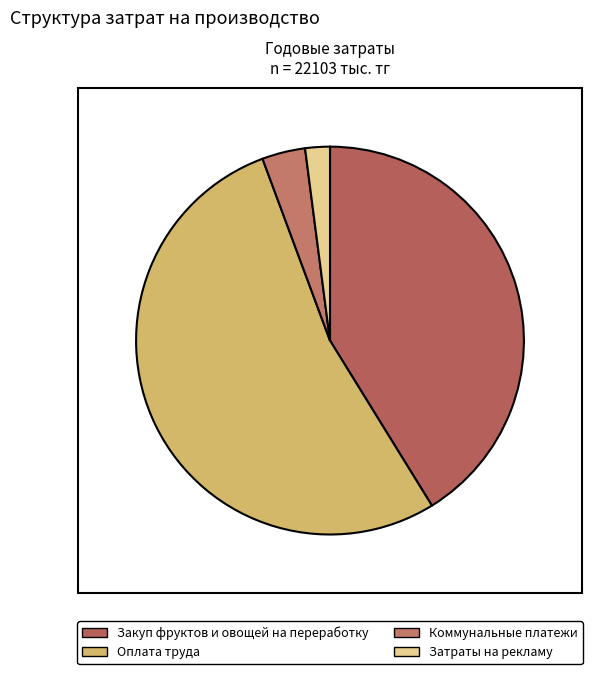

What percentage is NOT represented by Затраты на рекламу?

97.9%